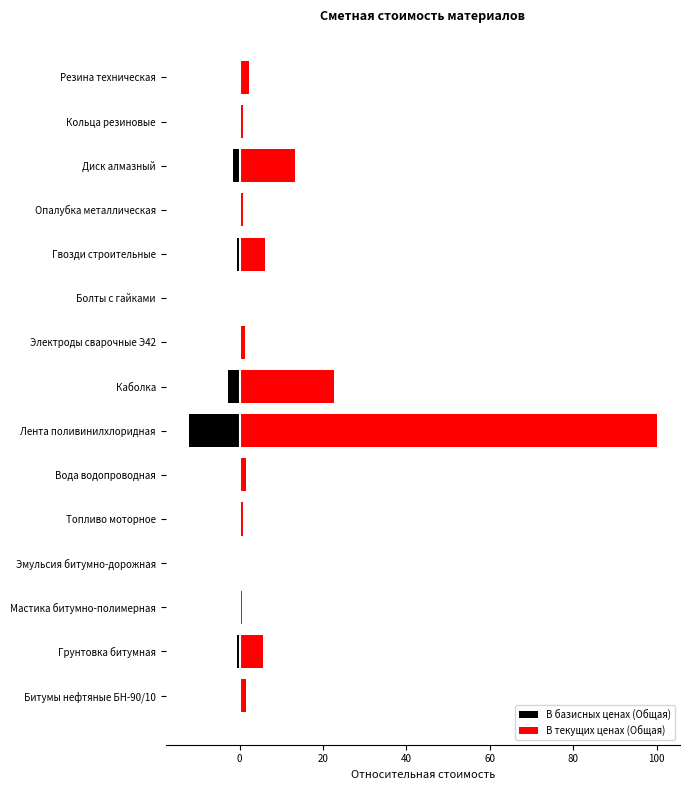

Count the number of data series in this chart.

2